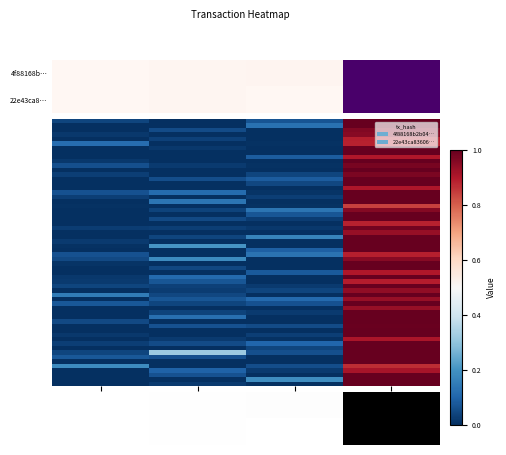

Reading right to left, extract all data points from this chart.

4f88168b2b0425553df9cfd632fac01ce8caa2d: value=1.0	valid_mainchain=0.0	io_index=0.0	direction=0.0
22e43ca83606f8c9d45d1411b7f41a778841b0e: value=1.0	valid_mainchain=0.0	io_index=0.0	direction=0.0